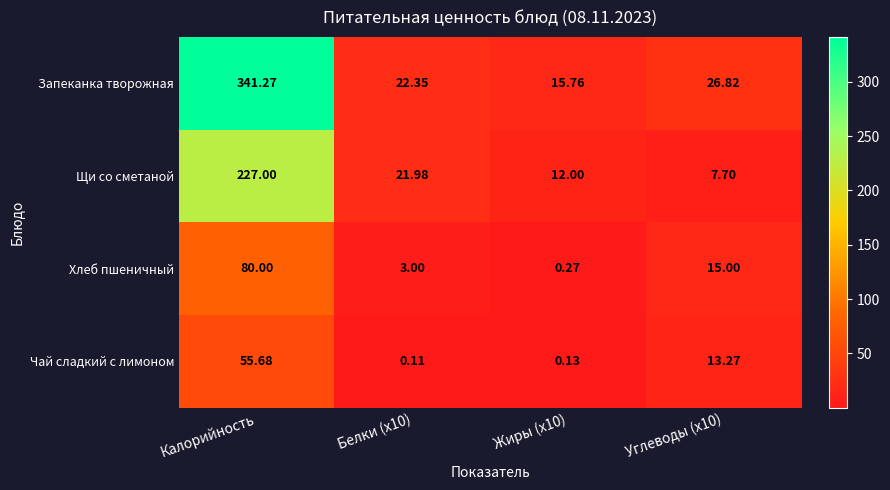

Where does the Щи со сметаной series first go above 21?

Калорийность